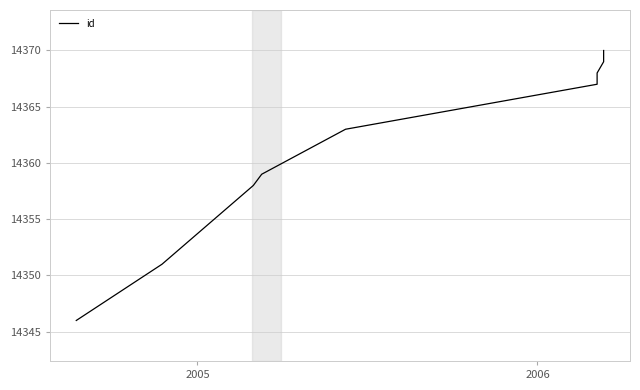

True or false: the data shows 5229 at 2005.

False